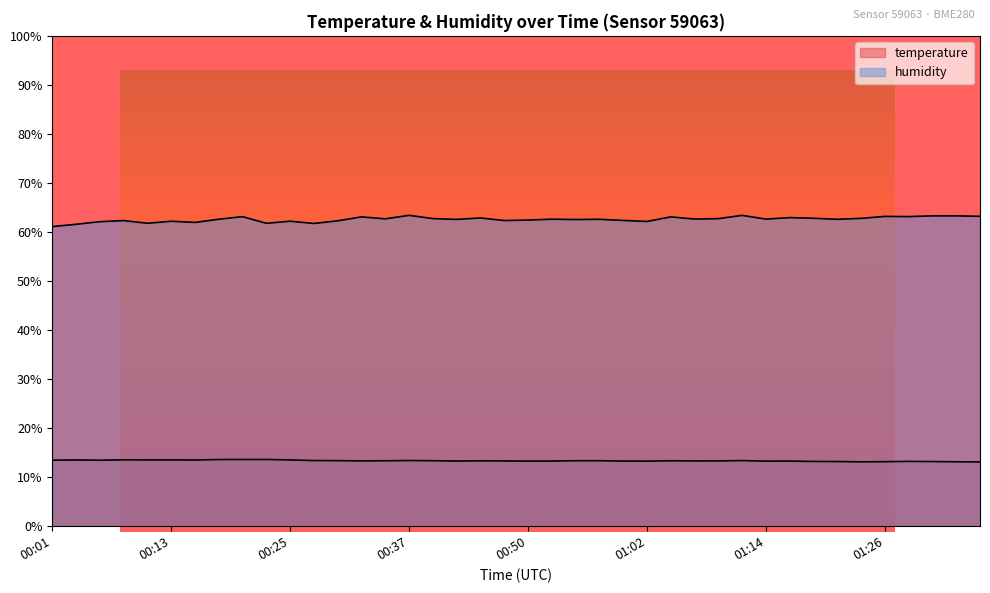

The value of humidity at 00:45 is 89.6. True or false?

False